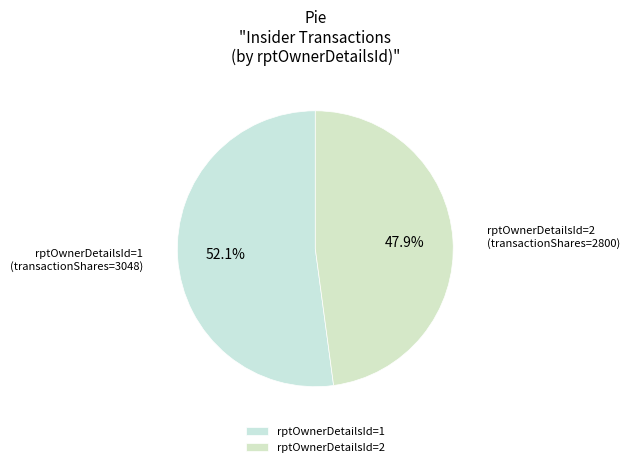

Which category has the smallest portion of the pie?

rptOwnerDetailsId=2